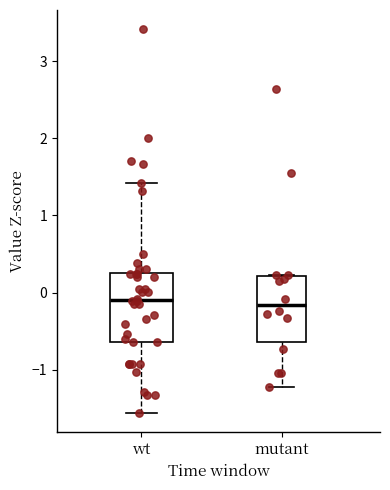

Reading left to right, read every box against the y-axis: the position of its median line, the range the box covers, and the ends of its whiskers. The values are not printed on the chart, so give them approximately, as read against the axis.

wt: median -0.1, box -0.6 to 0.3, whiskers -1.6 to 1.4
mutant: median -0.2, box -0.6 to 0.2, whiskers -1.2 to 0.2